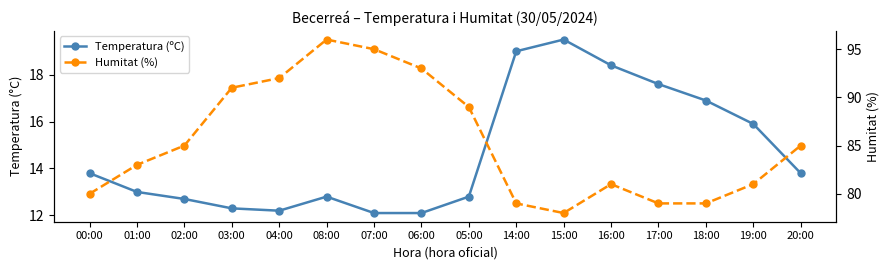

What are all the series names shown in the legend?

Temperatura (ºC), Humitat (%)